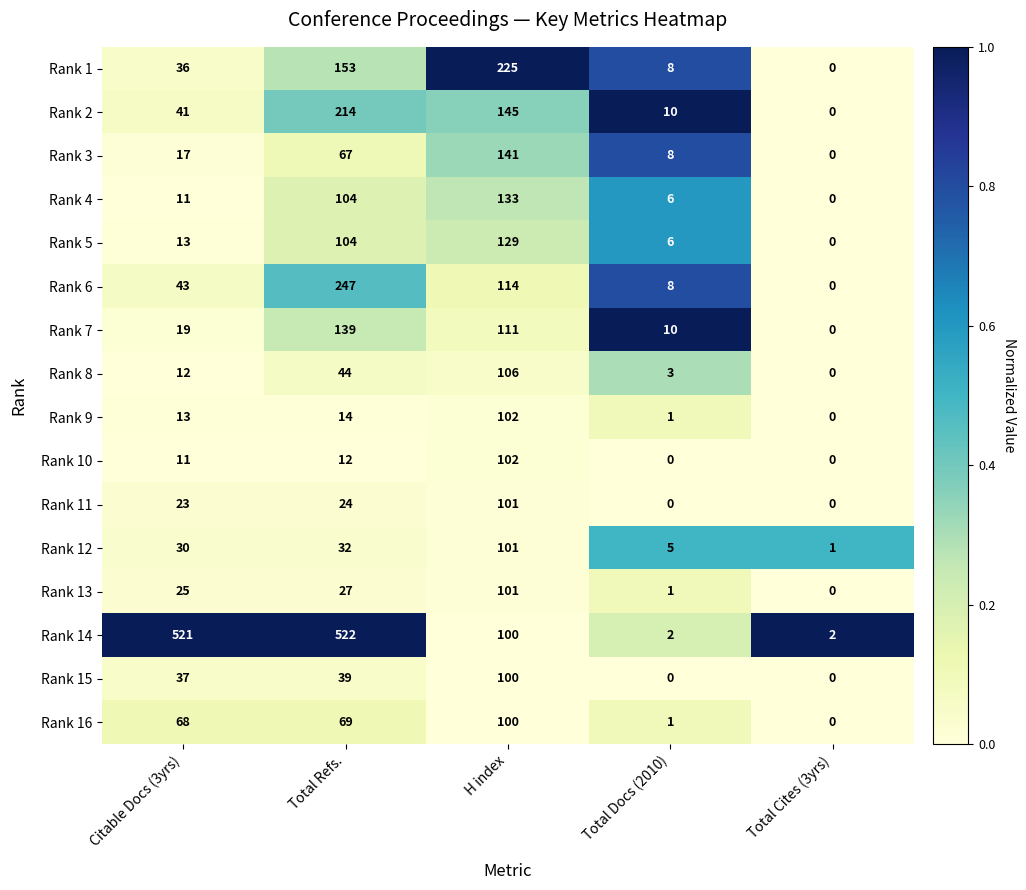

What is the greatest value displayed?

522